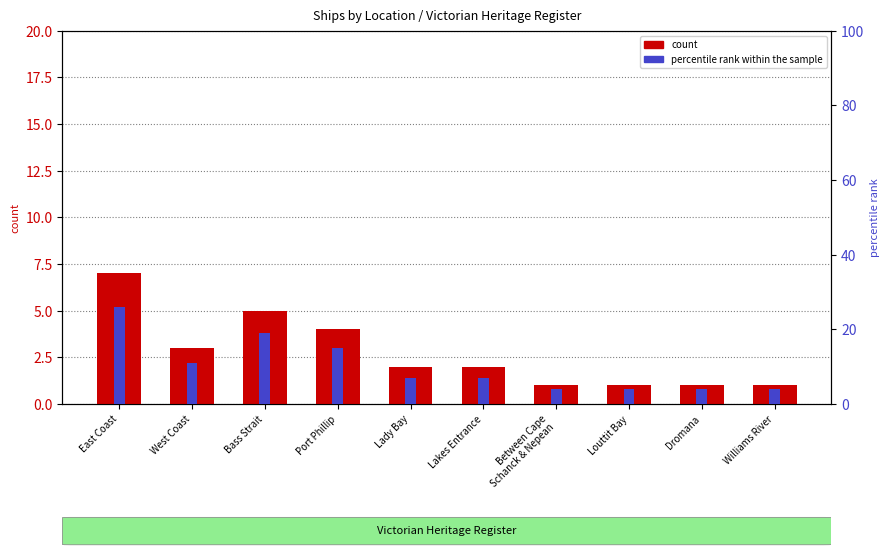

What is the difference between the percentile rank within the sample values at Port Phillip and Louttit Bay?

11